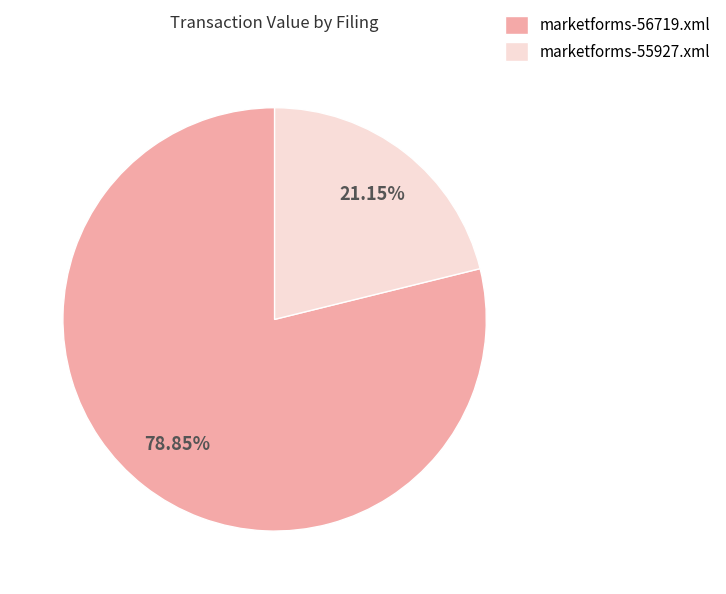

To the nearest percent, what portion does marketforms-55927.xml represent?

21%